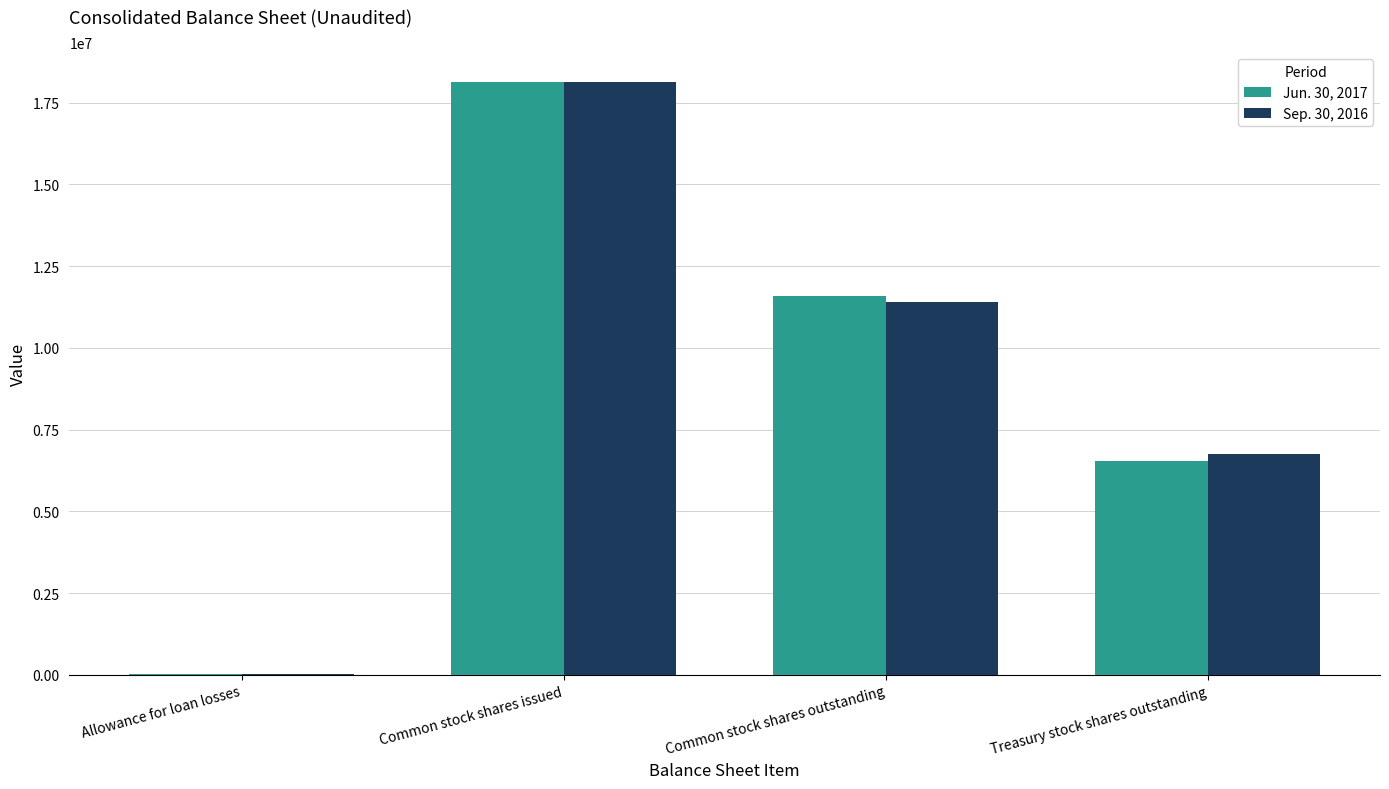

At which category is the sum across all series the highest?

Common stock shares issued